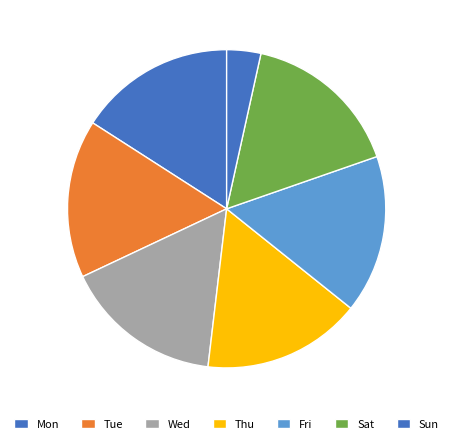

How many slices are in this pie chart?

7